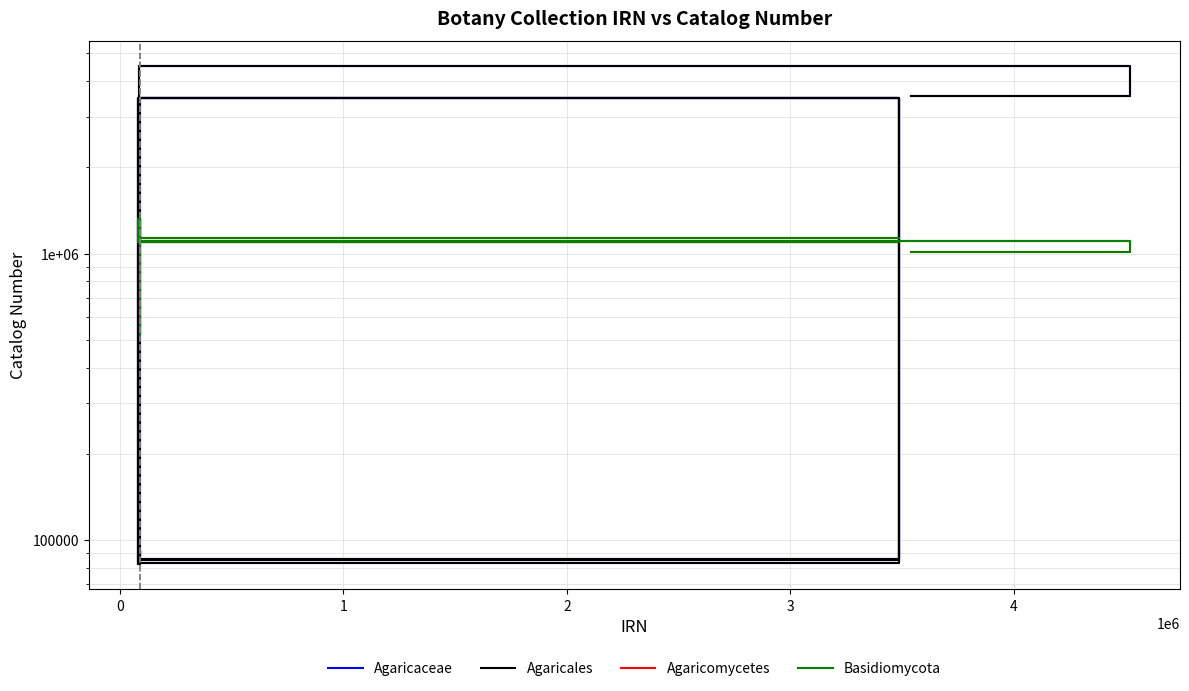

At which category does Basidiomycota reach its first local peak?

3